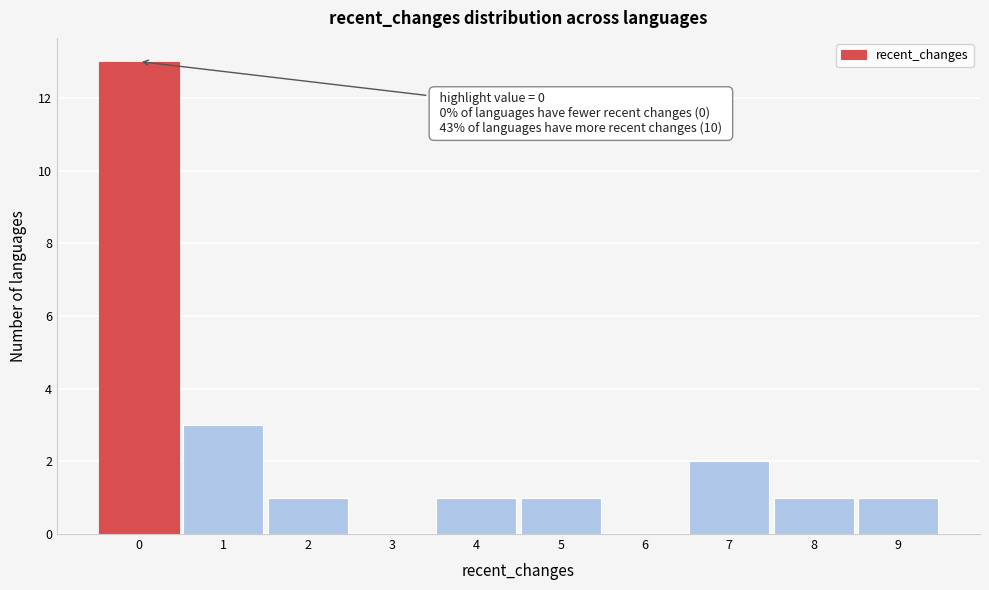

Over which range of the x-axis is the bar tallest?

-0.5 to 0.5